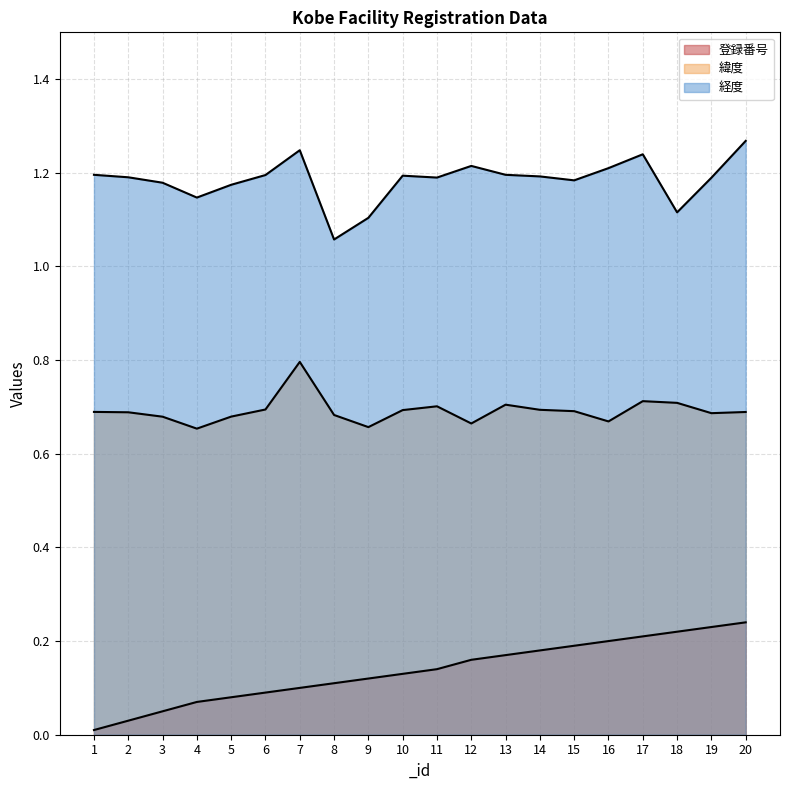

Is it true that 登録番号 equals 0.0 at 2?

True